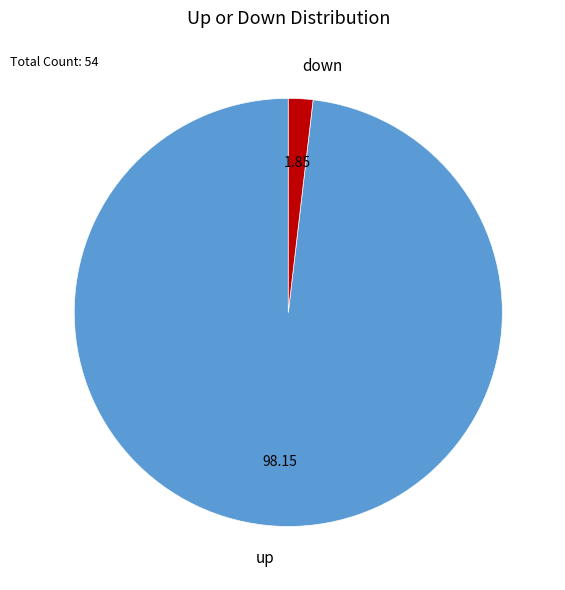

Do up and down together represent more than half of the pie?

Yes